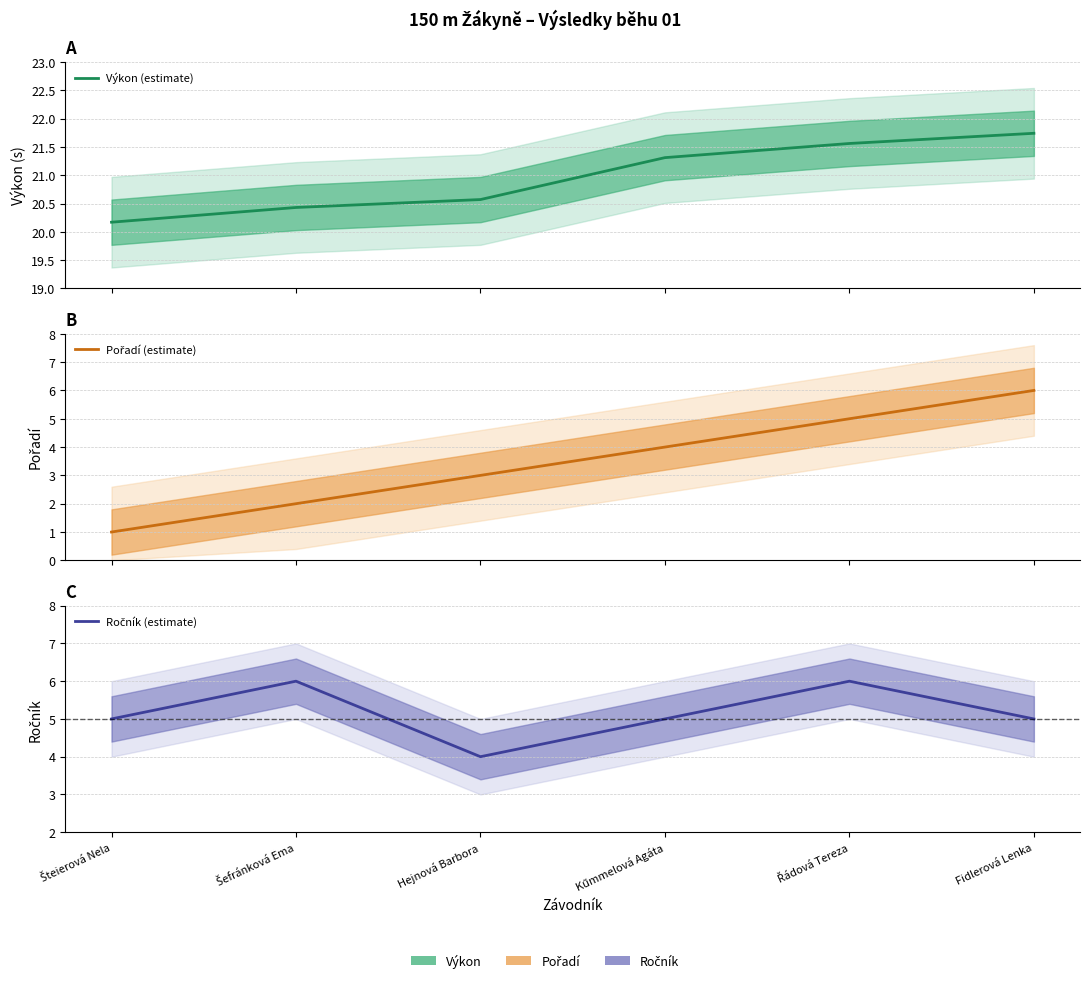

What is the difference between the maximum and minimum values in the Výkon (estimate) series?

1.6